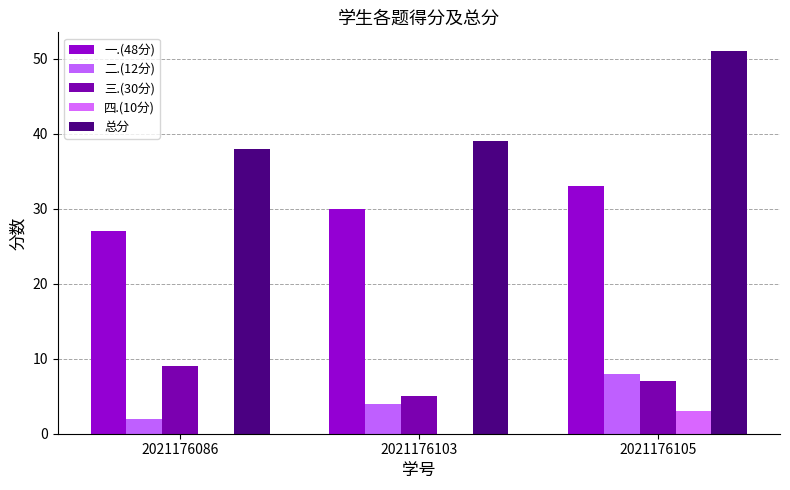

List the series in order of their peak value, lowest first.

四.(10分), 二.(12分), 三.(30分), 一.(48分), 总分